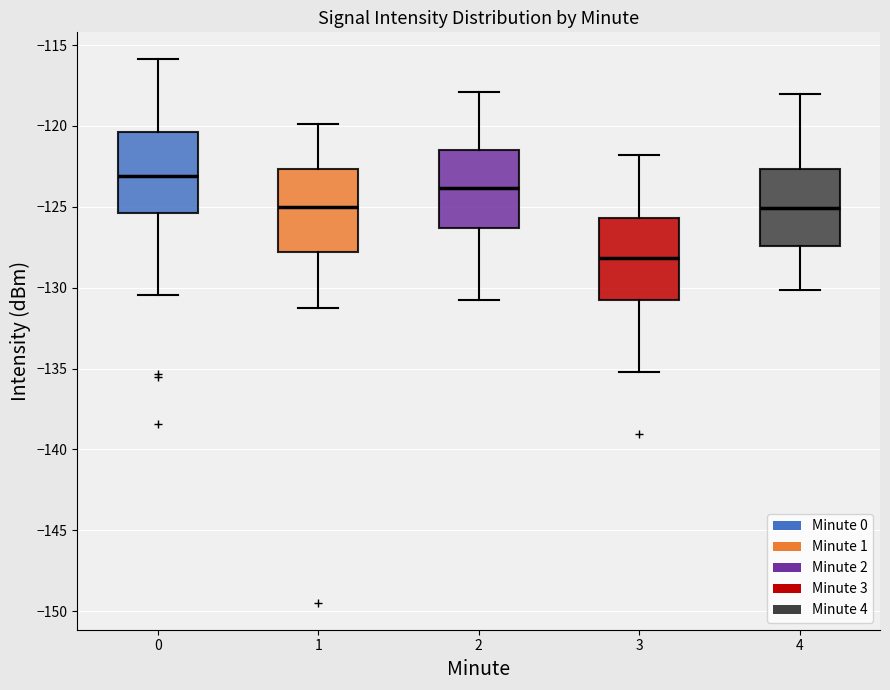

Reading left to right, transcribe this box plot: for each box, give where its median line is, the range the box spans, and where its two whiskers end, as read against the y-axis. The values are not printed on the chart, so give them approximately, as read against the axis.

0: median -123.0, box -125.5 to -120.5, whiskers -130.5 to -116.0
1: median -125.0, box -128.0 to -122.5, whiskers -131.0 to -120.0
2: median -124.0, box -126.5 to -121.5, whiskers -131.0 to -118.0
3: median -128.0, box -131.0 to -125.5, whiskers -135.0 to -122.0
4: median -125.0, box -127.5 to -122.5, whiskers -130.0 to -118.0